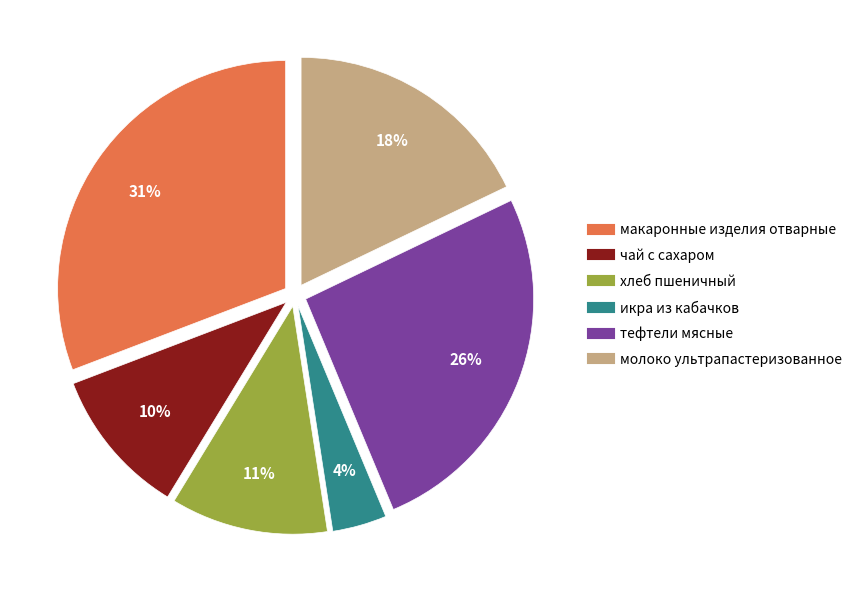

To the nearest percent, what is the average slice percentage?

17%